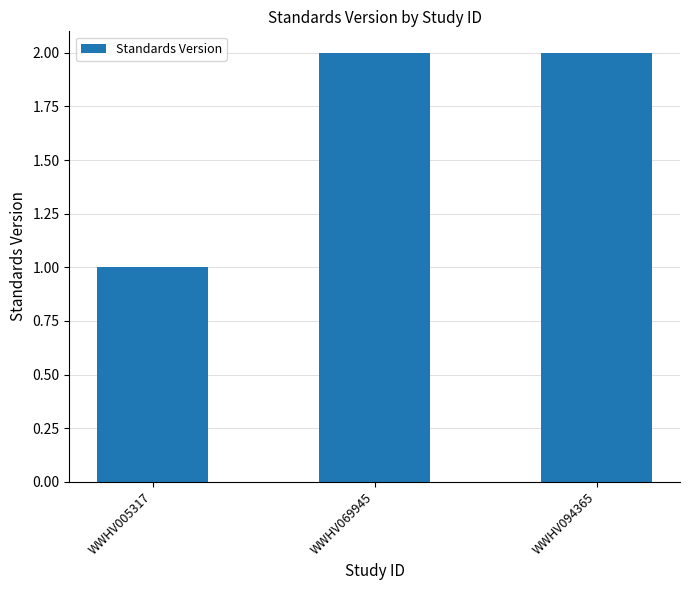

What is the sum of the values at WWHV005317 and WWHV069945?

3